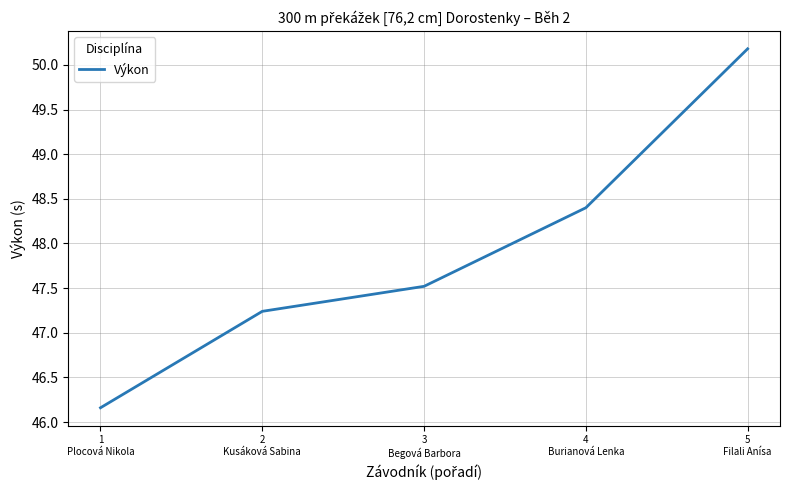

What is the maximum value shown in the chart?

50.2